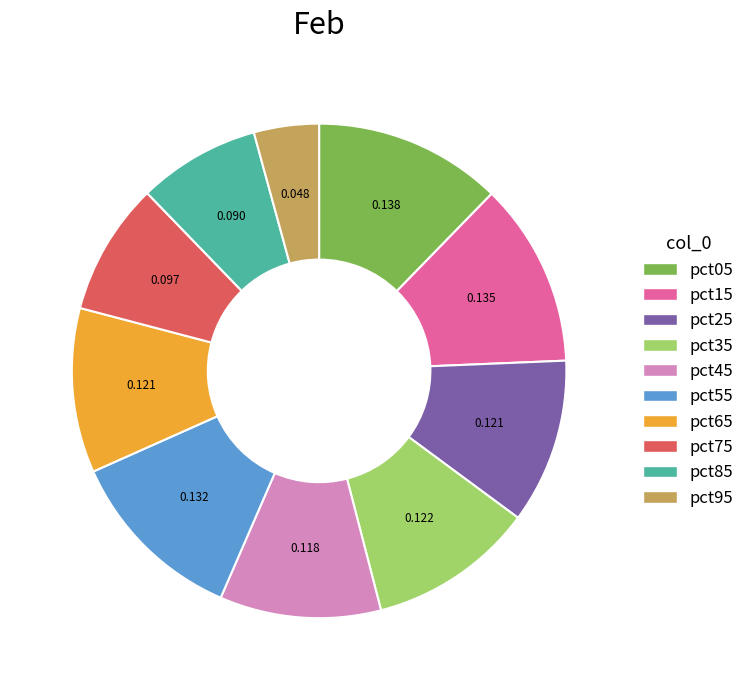

Is pct35 the majority of the pie?

No